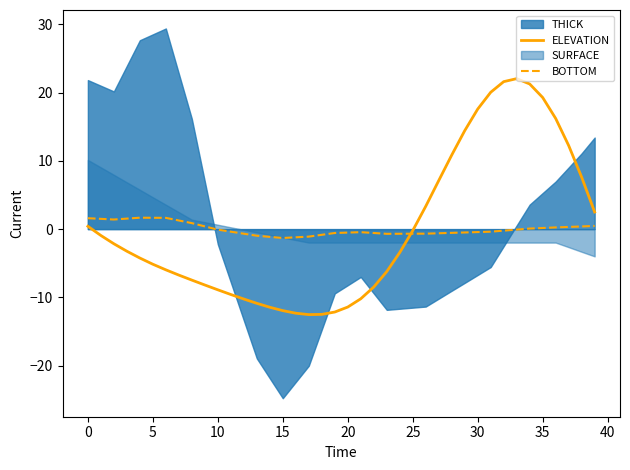

How many interior local peaks does the BOTTOM series have?

2